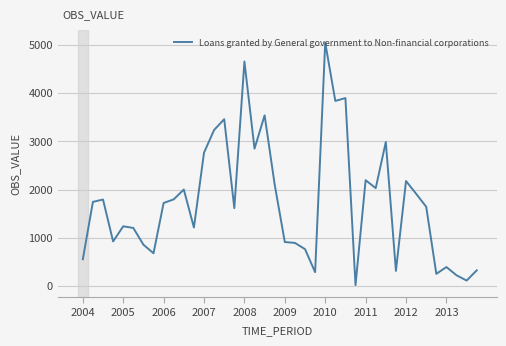

What is the greatest value displayed?

5045